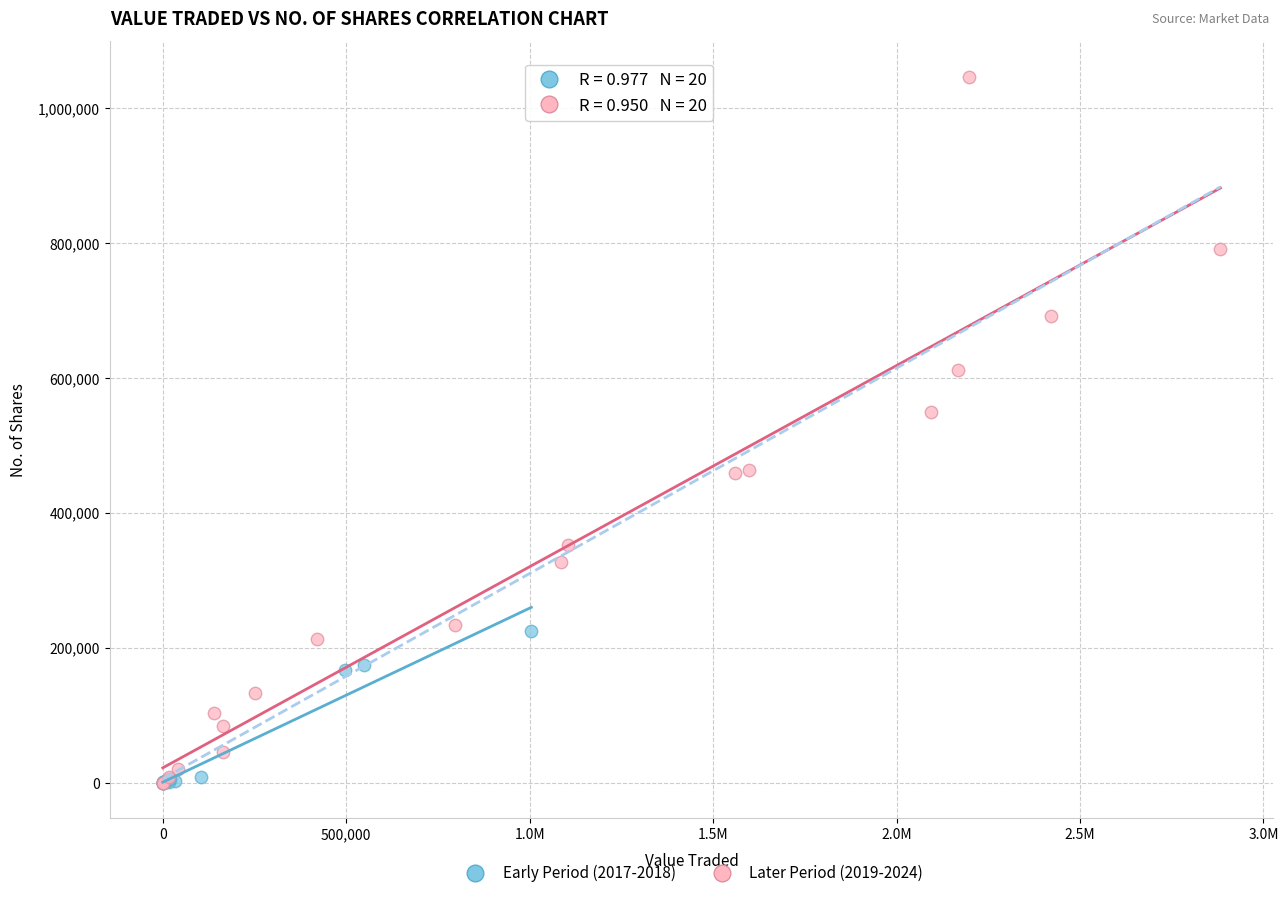

Which series contains the highest Y value?

Later Period (2019-2024)